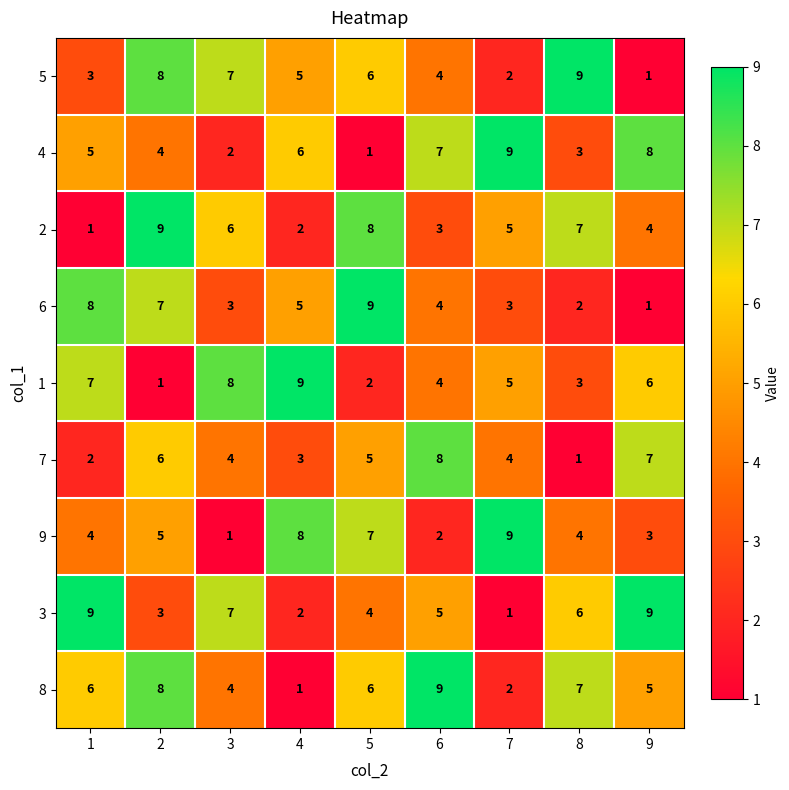

Count the 1 values in the range 3 to 7.

5